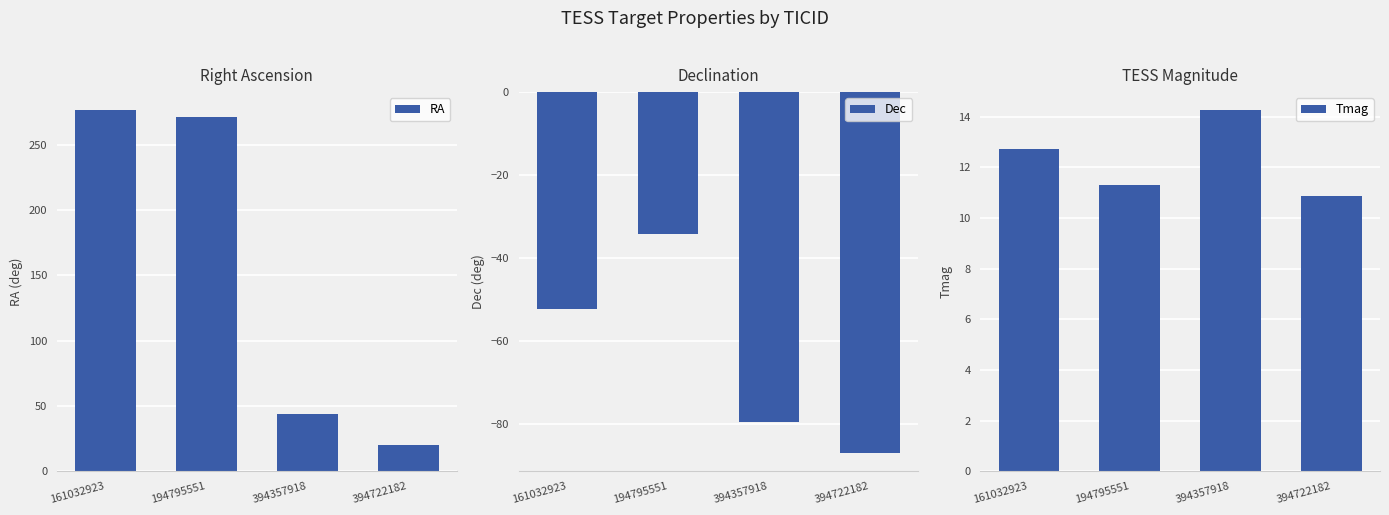

What is the highest value of the Dec series?

-34.1